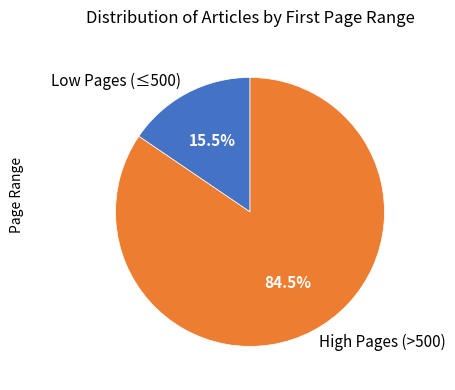

Does any single category account for the majority?

Yes